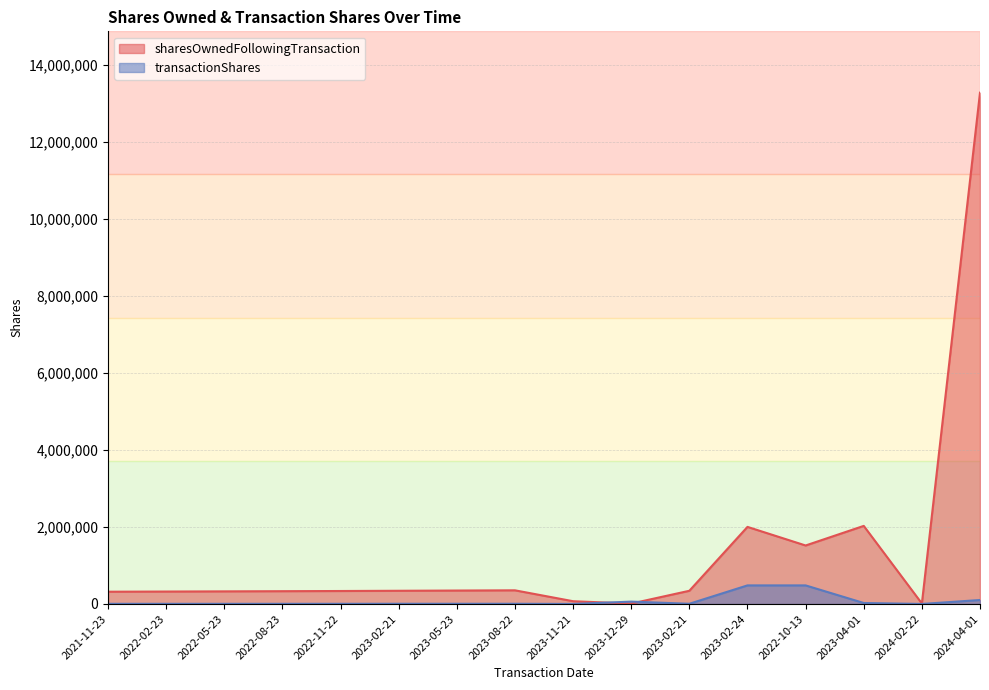

The sharesOwnedFollowingTransaction series shows 1305782 at 2023-02-24. True or false?

False